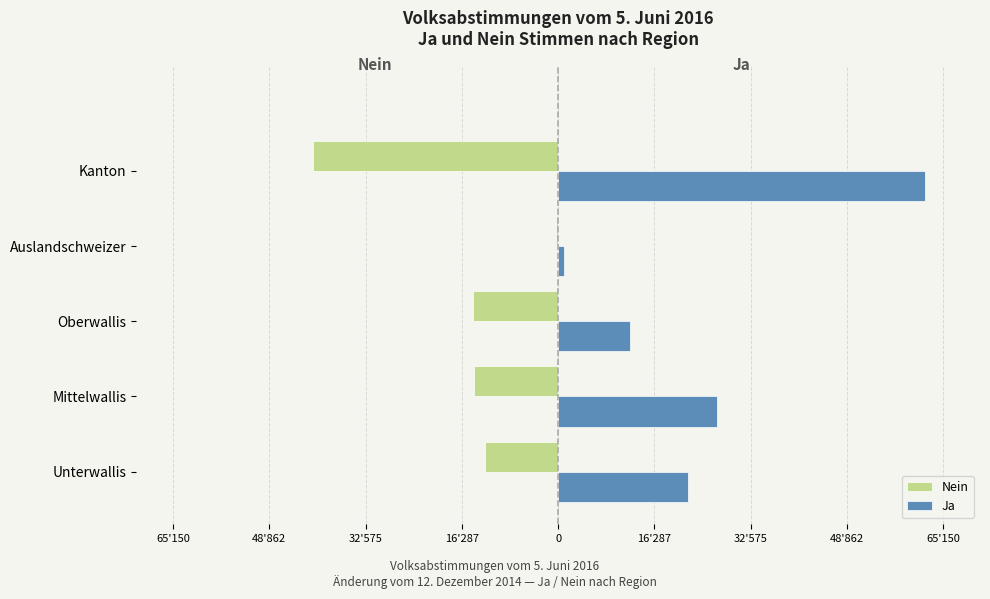

What are all the series names shown in the legend?

Nein, Ja